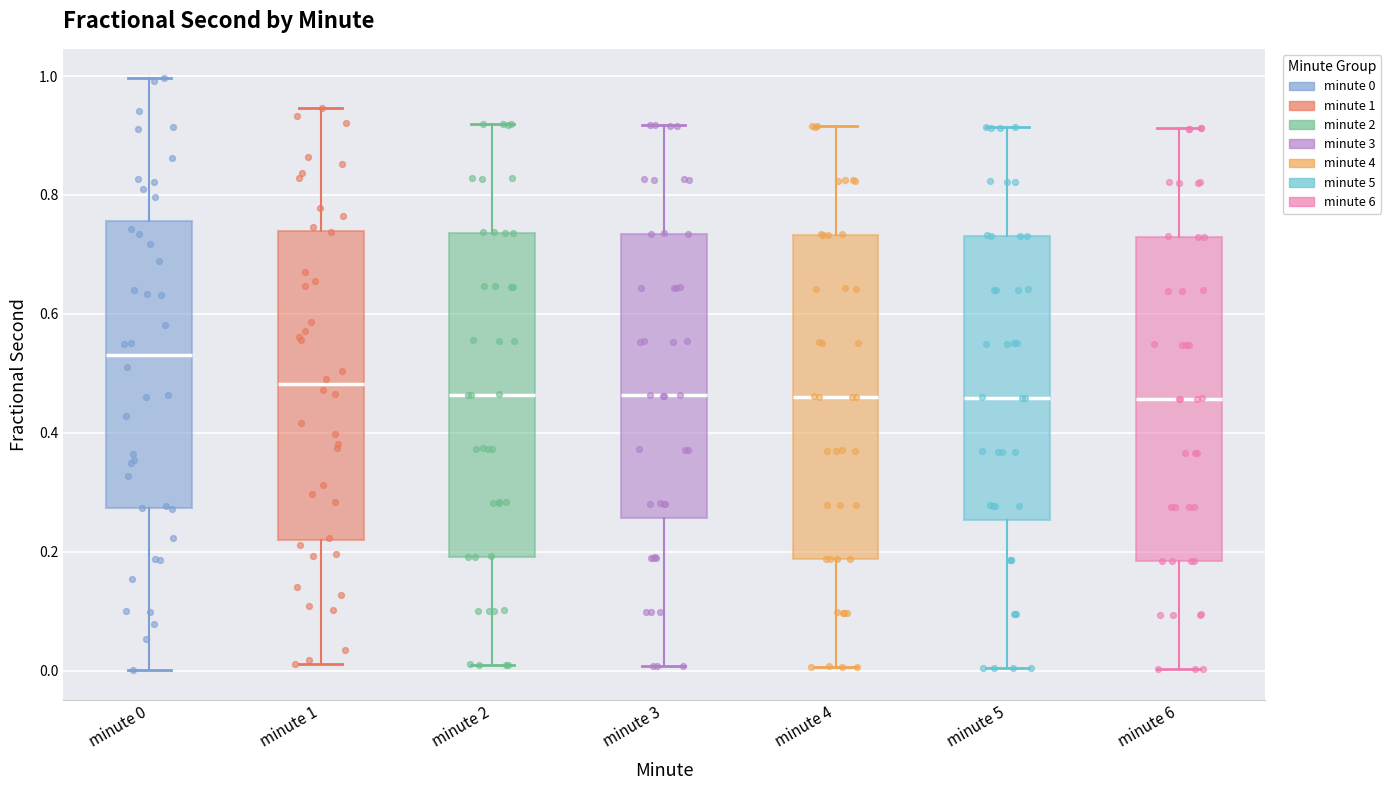

Reading left to right, read every box against the y-axis: the position of its median line, the range the box covers, and the ends of its whiskers. The values are not printed on the chart, so give them approximately, as read against the axis.

minute 0: median 0.54, box 0.28 to 0.76, whiskers 0.00 to 1.00
minute 1: median 0.48, box 0.22 to 0.74, whiskers 0.02 to 0.94
minute 2: median 0.46, box 0.20 to 0.74, whiskers 0.00 to 0.92
minute 3: median 0.46, box 0.26 to 0.74, whiskers 0.00 to 0.92
minute 4: median 0.46, box 0.18 to 0.74, whiskers 0.00 to 0.92
minute 5: median 0.46, box 0.26 to 0.74, whiskers 0.00 to 0.92
minute 6: median 0.46, box 0.18 to 0.72, whiskers 0.00 to 0.92